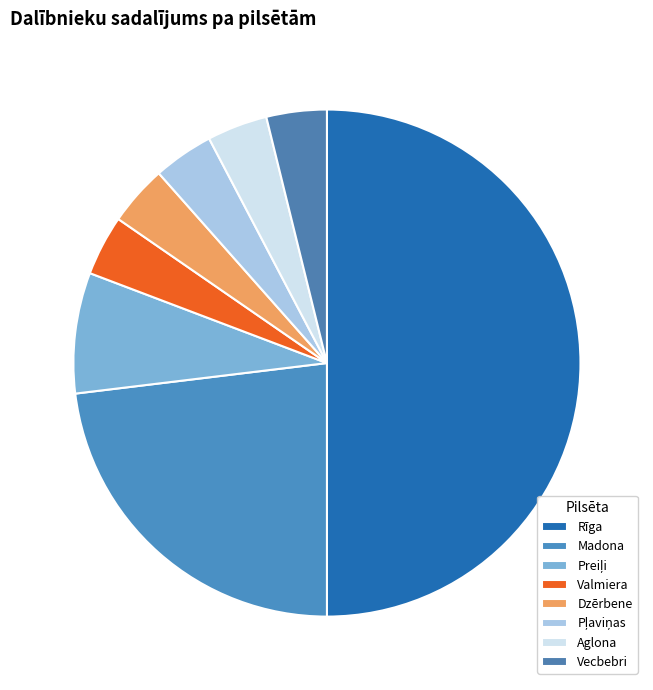

Which category has the smallest portion of the pie?

Pļaviņas